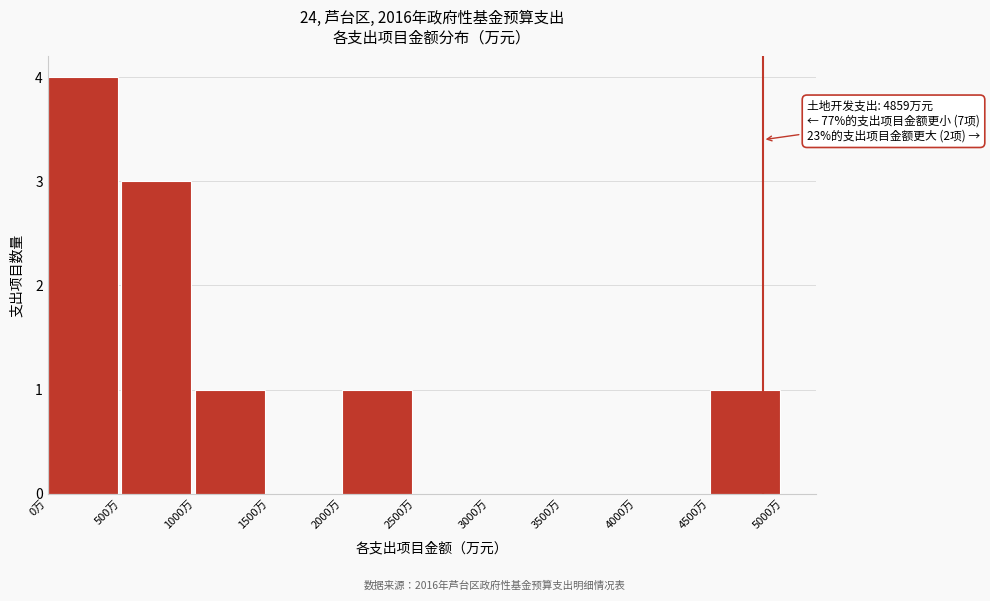

Which range on the x-axis has the tallest bar?

0 to 500